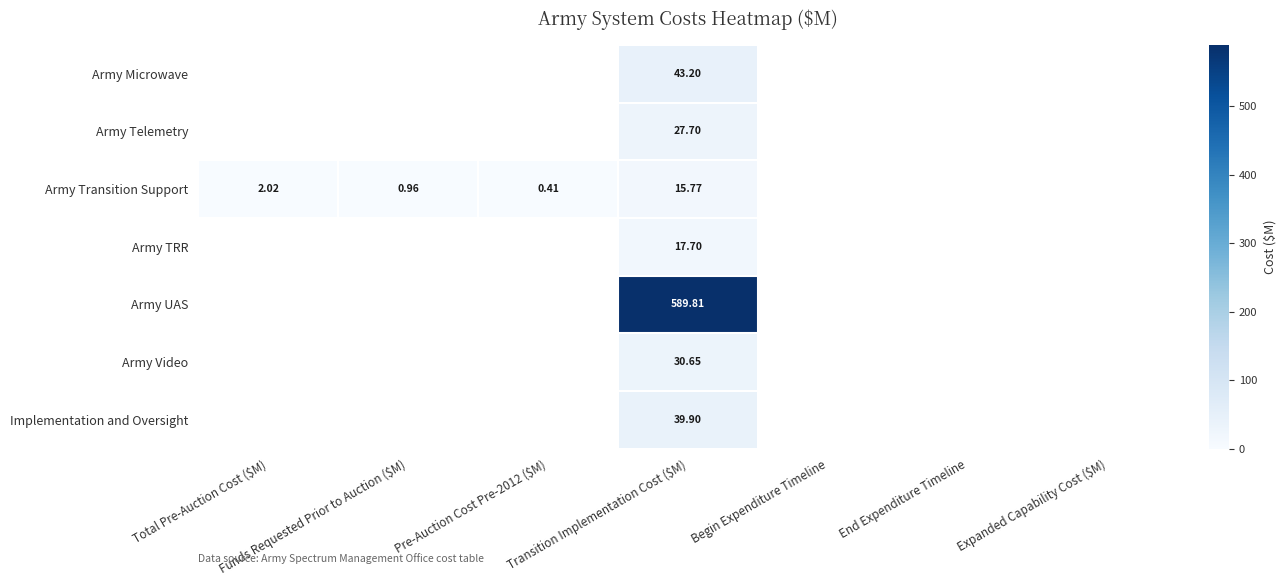

What is the sum of the Army Transition Support values at Pre-Auction Cost Pre-2012 ($M) and Begin Expenditure Timeline?

0.4